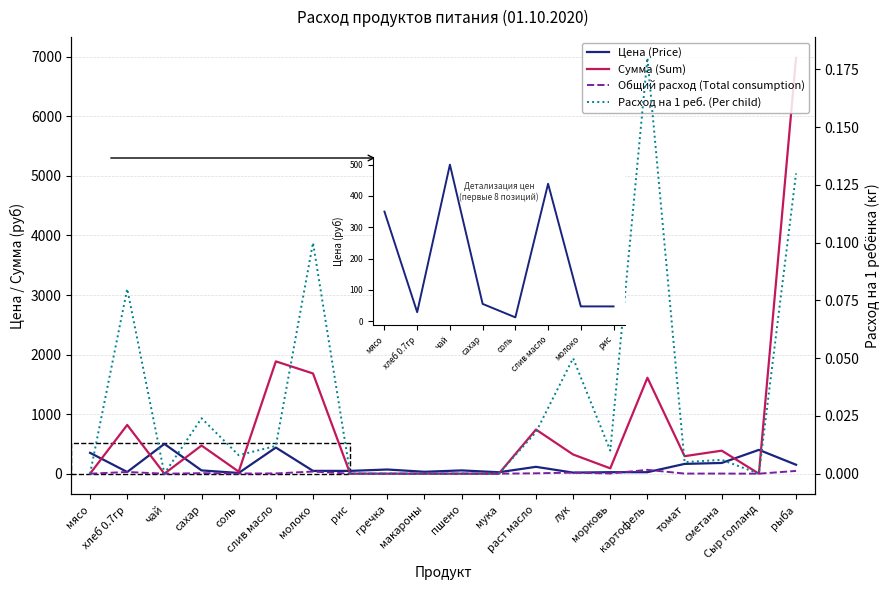

Is this an area chart (filled region under the line)?

No